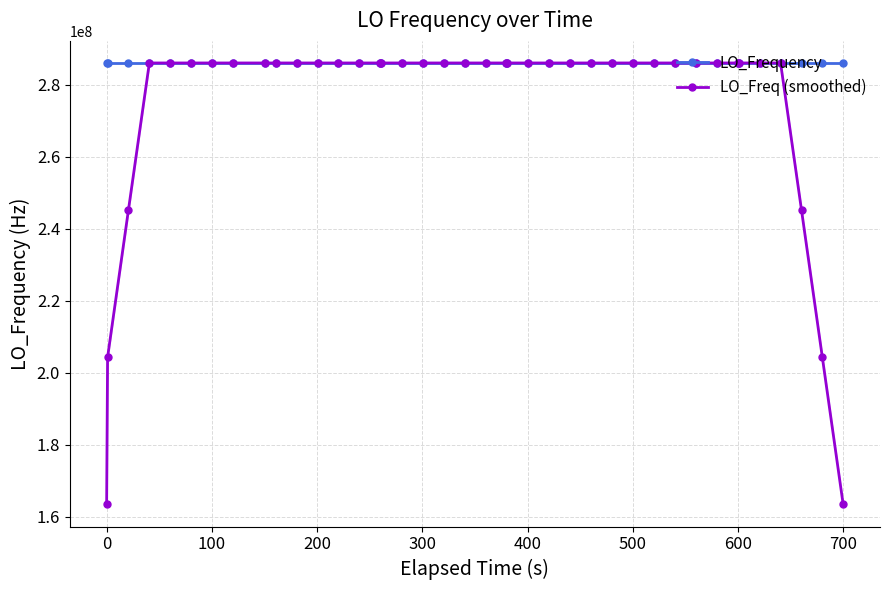

At how many categories does at least one series exceed 278644763?

40